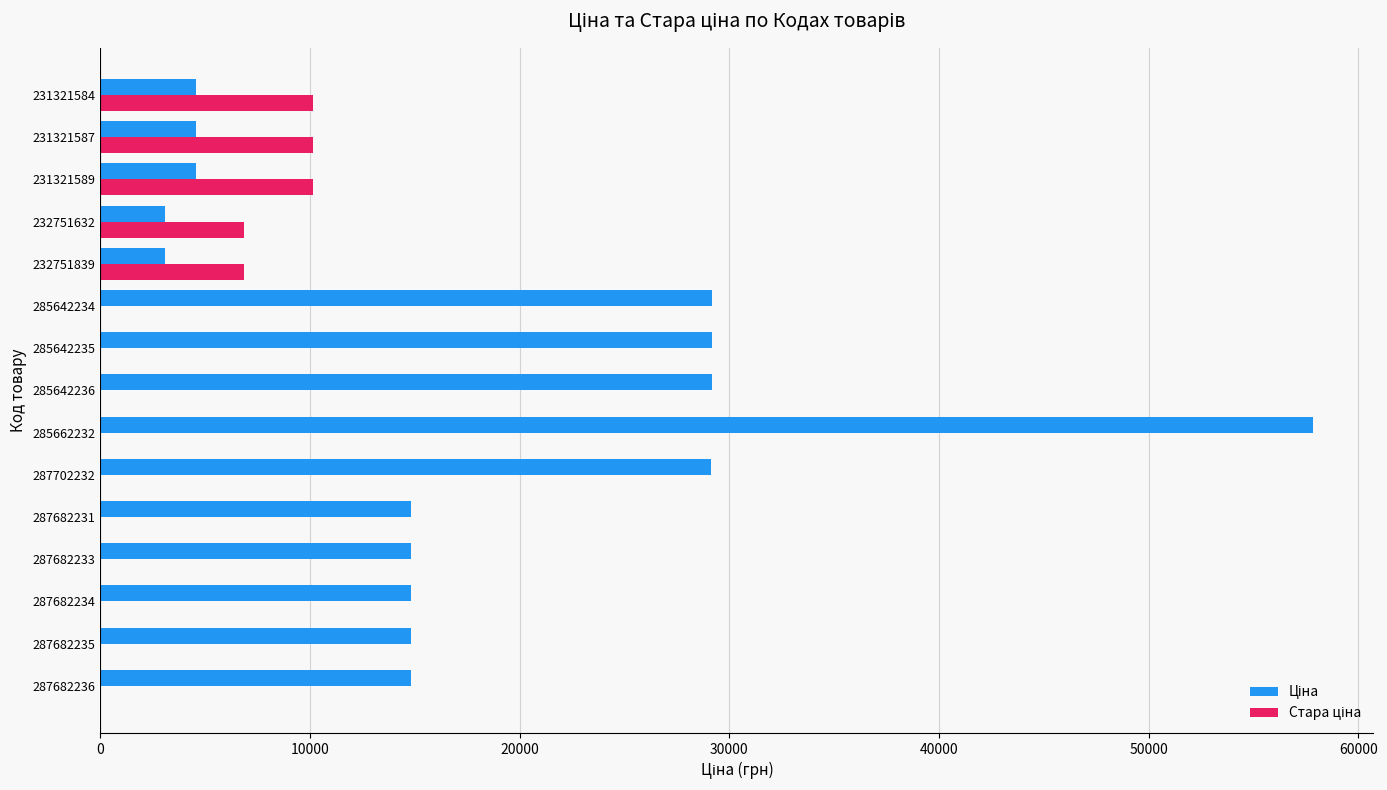

How many data points does each series have?

15